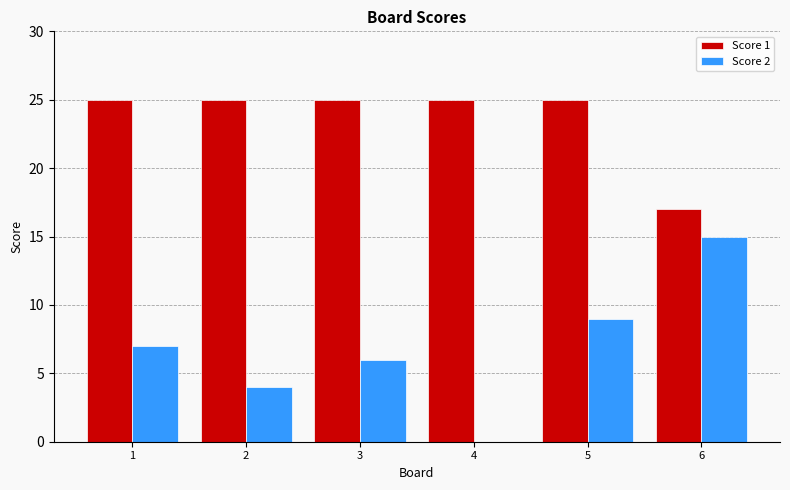

How many Score 1 values are between 25 and 26?

5